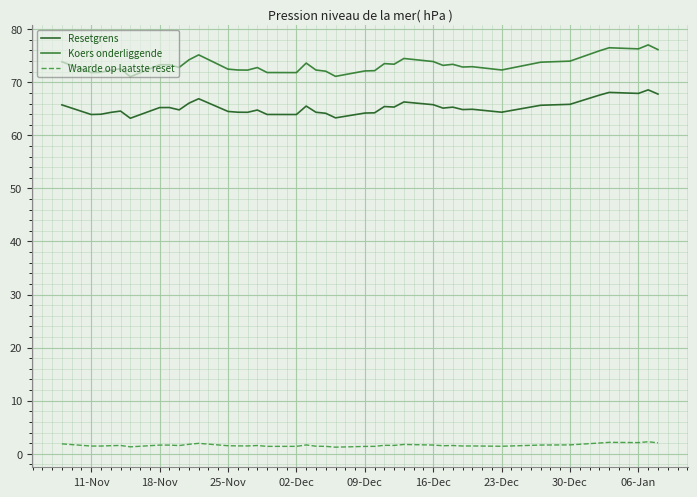

Which series has the largest range (max minus min)?

Koers onderliggende